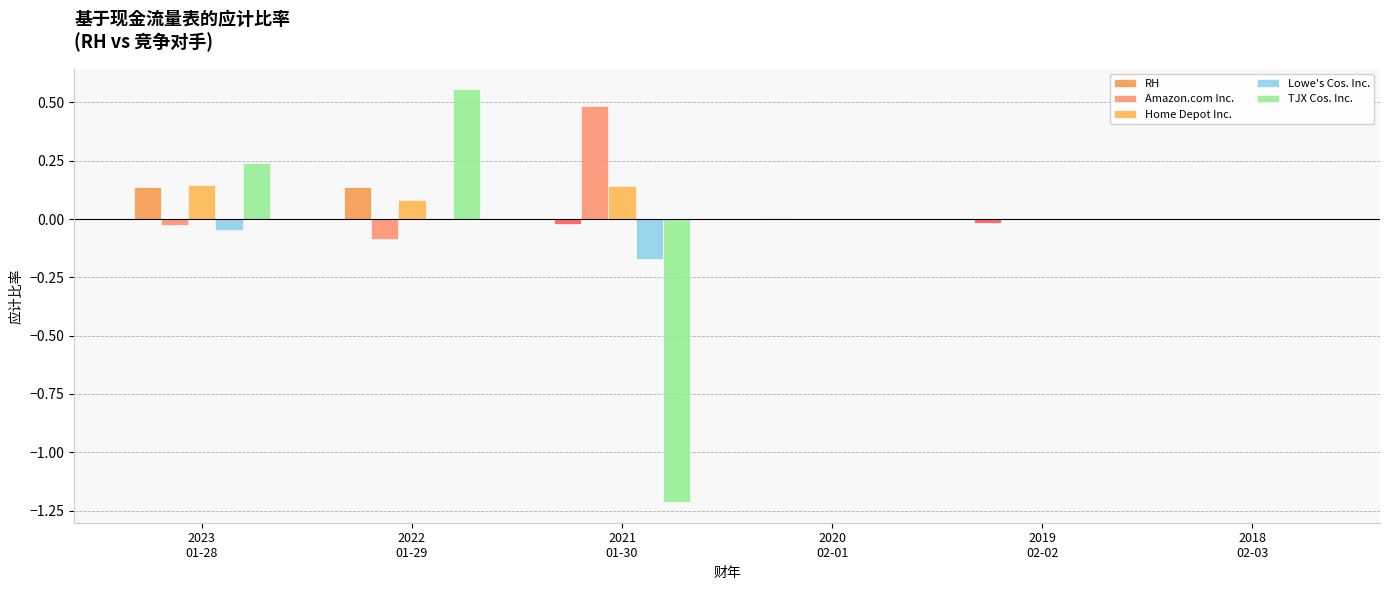

How many Home Depot Inc. values are between 0 and 1?

6